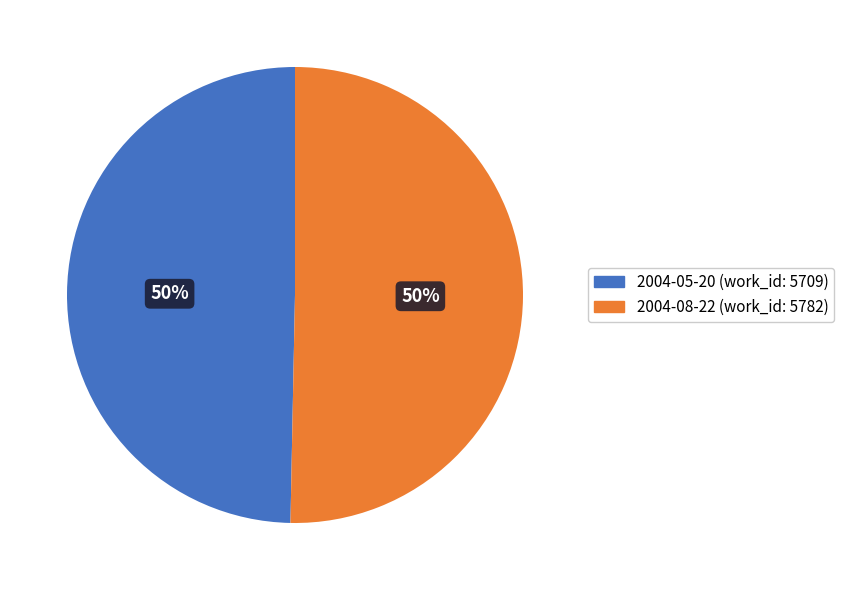

Is it true that 2004-08-22 is 50% of the pie?

True